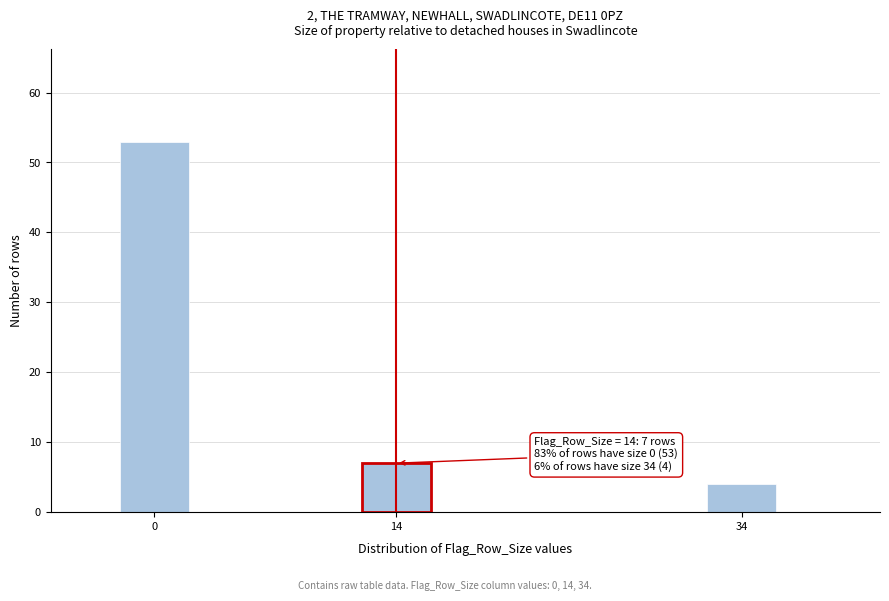

Reading left to right, what are all the values shown in this chart?

0=53	14=7	34=4